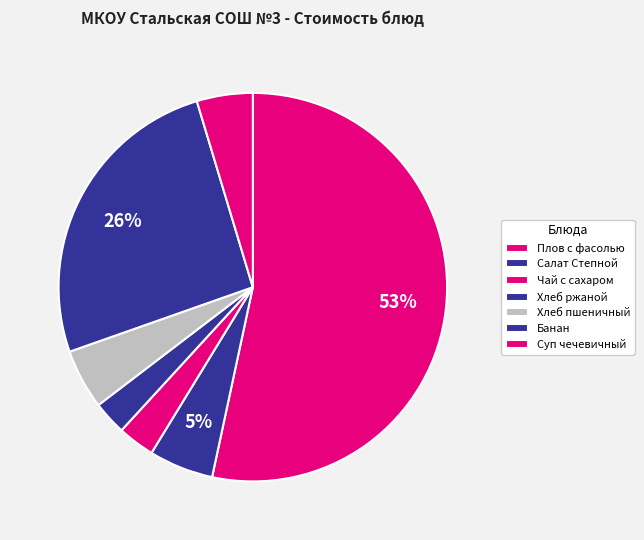

Which category has the biggest portion of the pie?

Плов с фасолью